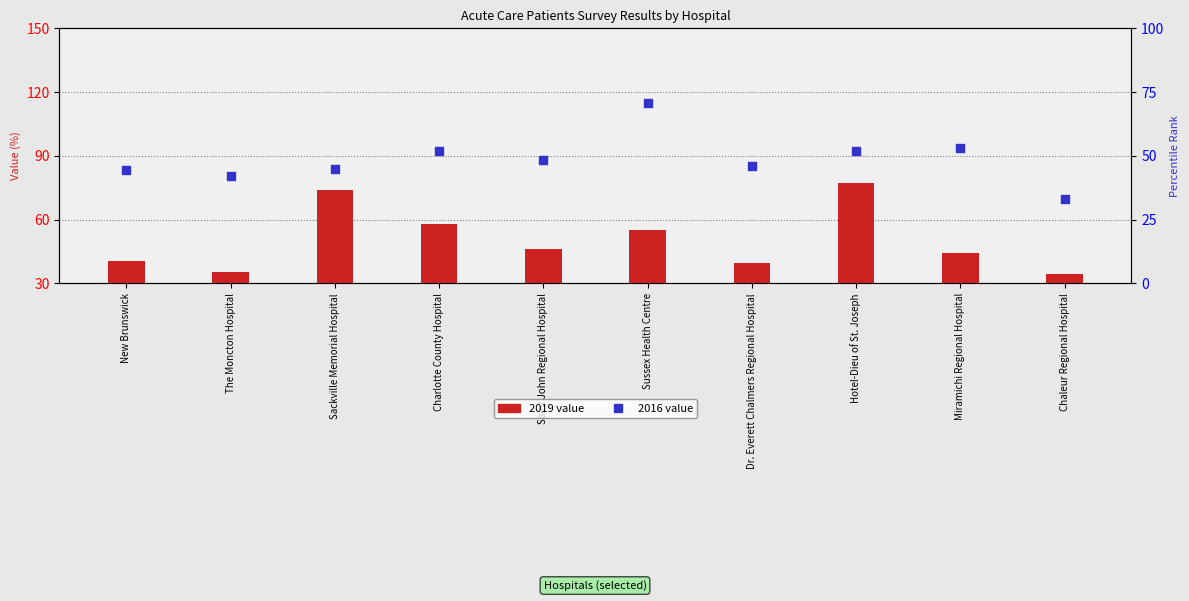

Which series reaches the maximum Y coordinate?

2019